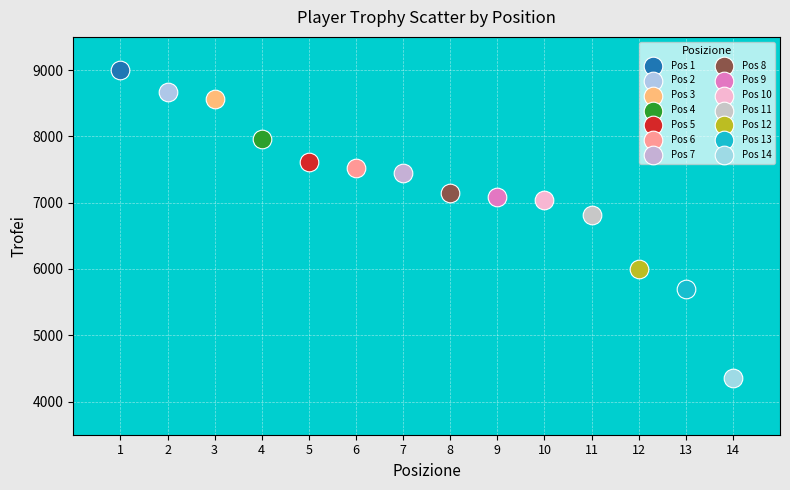

What are all the series names shown in the legend?

Pos 1, Pos 2, Pos 3, Pos 4, Pos 5, Pos 6, Pos 7, Pos 8, Pos 9, Pos 10, Pos 11, Pos 12, Pos 13, Pos 14